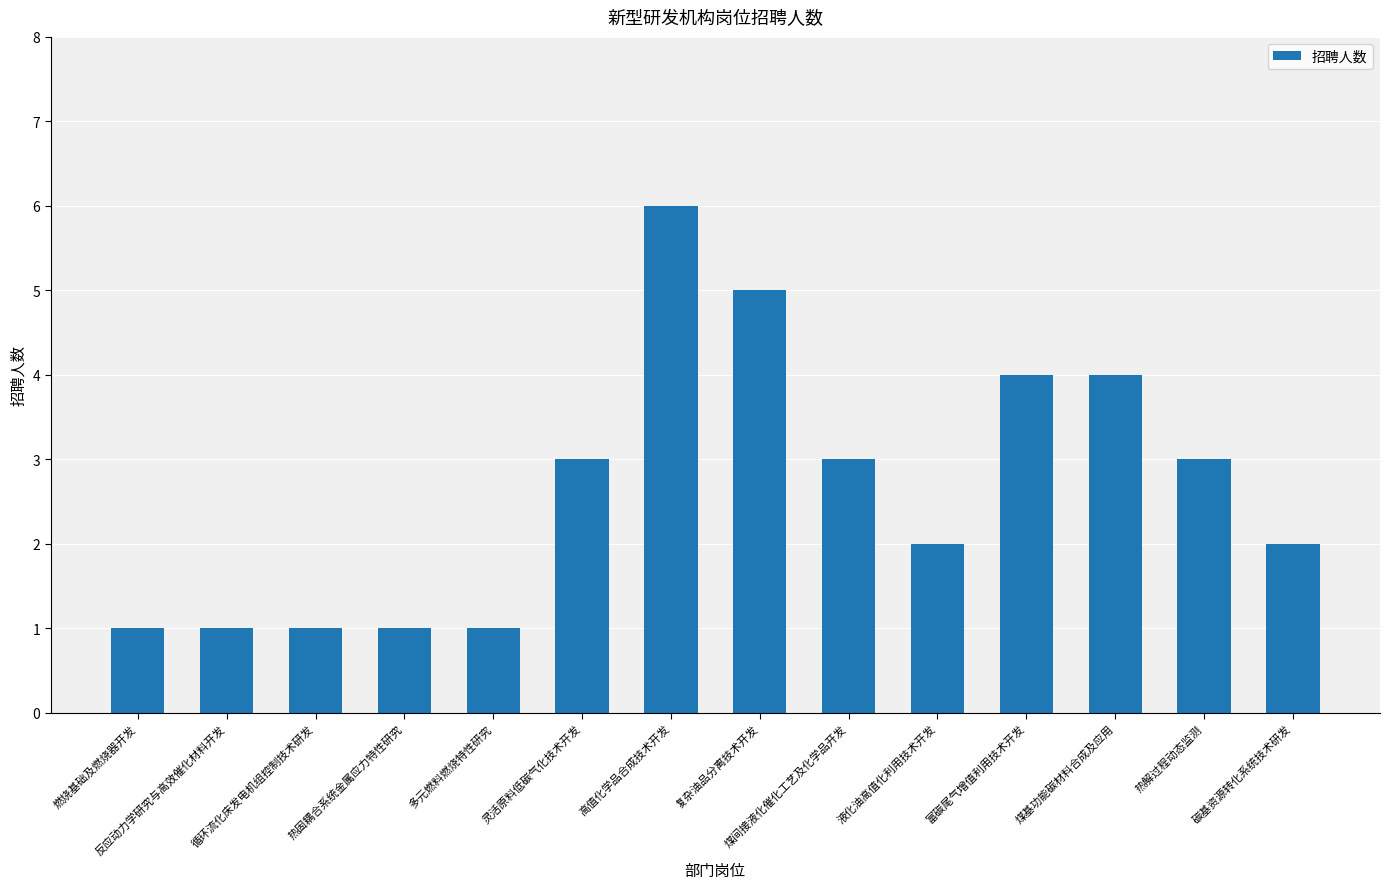

Read the value at 灵活原料低碳气化技术开发.

3